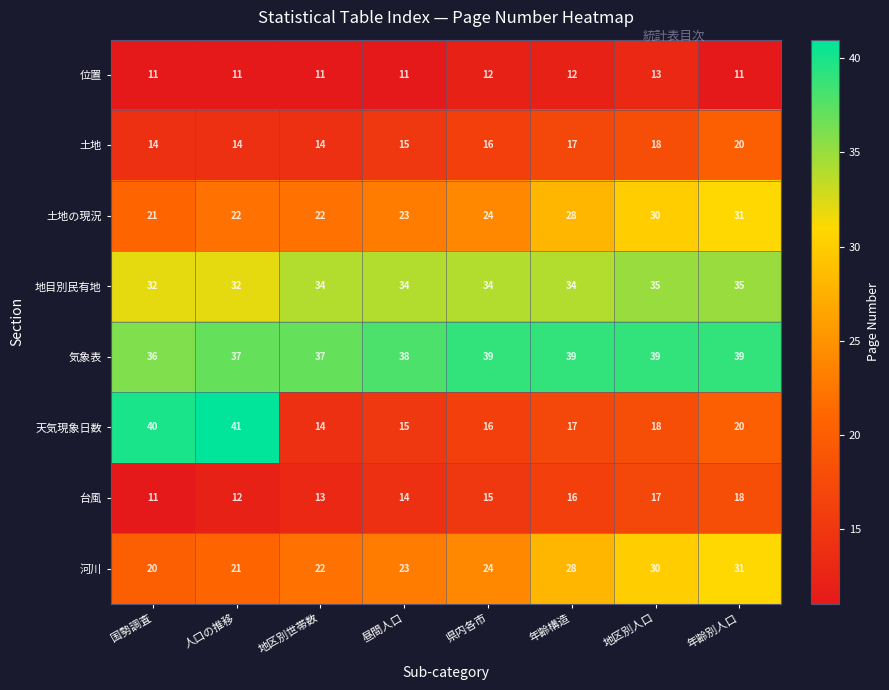

What is the spread (max minus min) of values at 国勢調査?

29